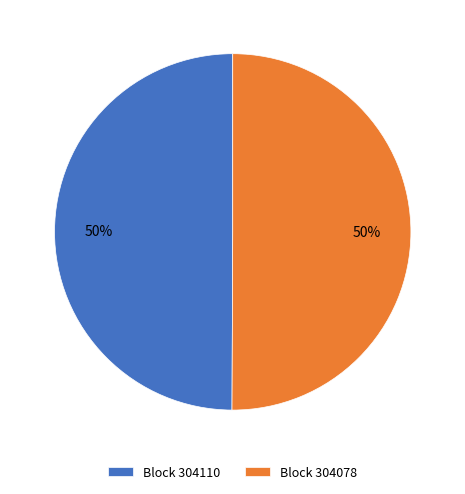

Count the number of slices in the pie.

2